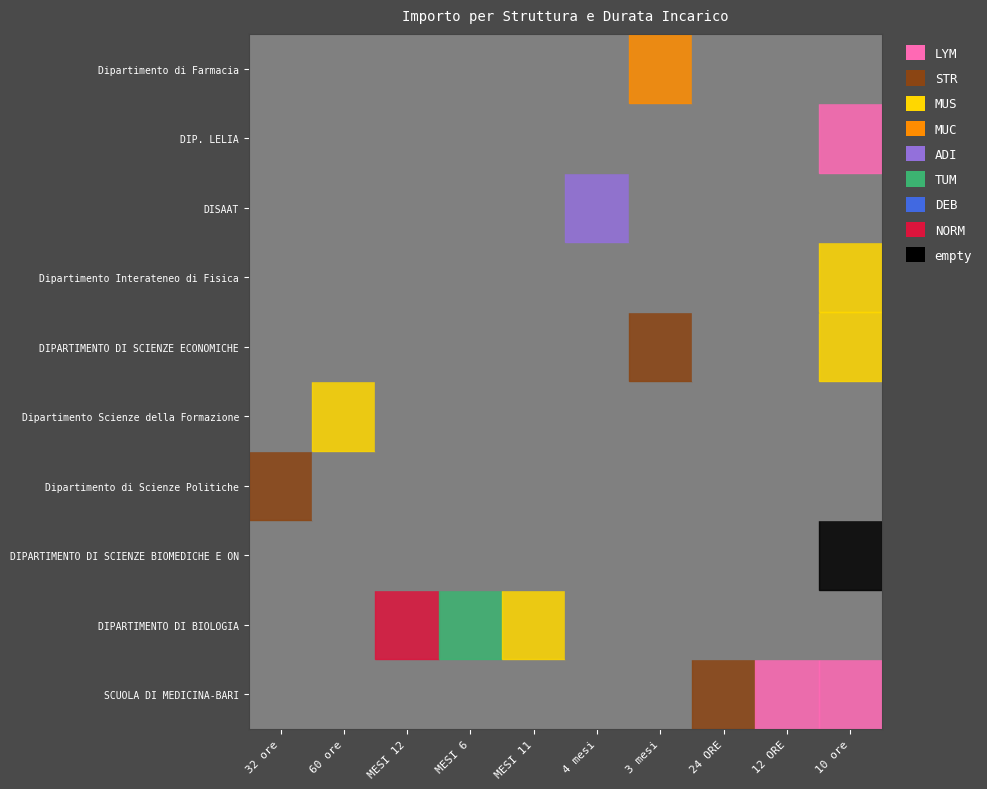

Reading left to right, list all the values displayed in this chart.

SCUOLA DI MEDICINA-BARI: 0	0	0	0	0	0	0	1800	300	400
DIPARTIMENTO DI BIOLOGIA: 0	0	15614	11480	1375	0	0	0	0	0
DIPARTIMENTO DI SCIENZE BIOMEDICHE E ON: 0	0	0	0	0	0	0	0	0	35356
Dipartimento di Scienze Politiche: 3072	0	0	0	0	0	0	0	0	0
Dipartimento Scienze della Formazione: 0	1500	0	0	0	0	0	0	0	0
DIPARTIMENTO DI SCIENZE ECONOMICHE: 0	0	0	0	0	0	2000	0	0	1000
Dipartimento Interateneo di Fisica: 0	0	0	0	0	0	0	0	0	1600
DISAAT: 0	0	0	0	0	6100	0	0	0	0
DIP. LELIA: 0	0	0	0	0	0	0	0	0	54
Dipartimento di Farmacia: 0	0	0	0	0	0	4800	0	0	0